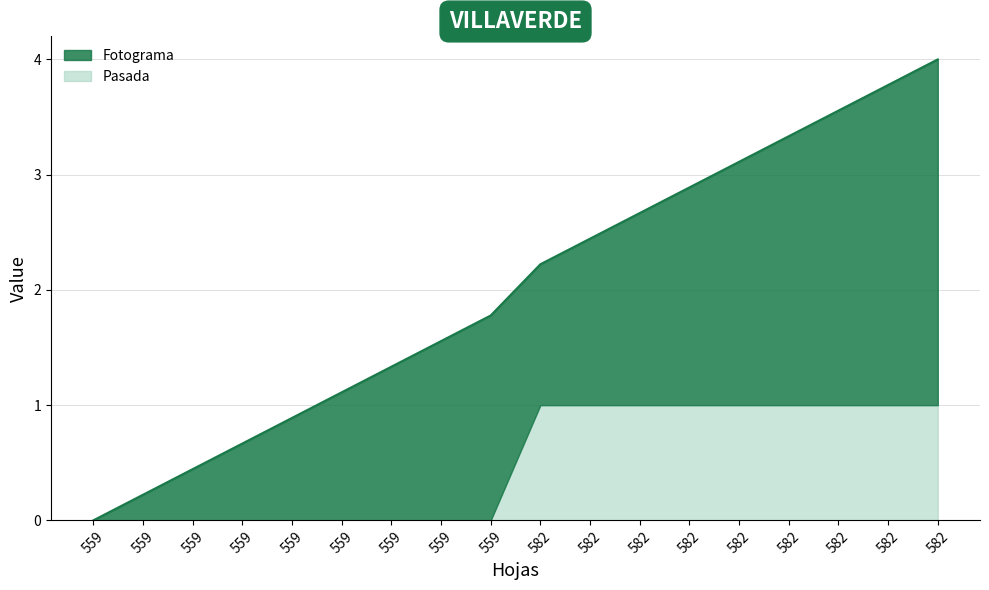

True or false: the data has more than 1 interior local peaks.

False